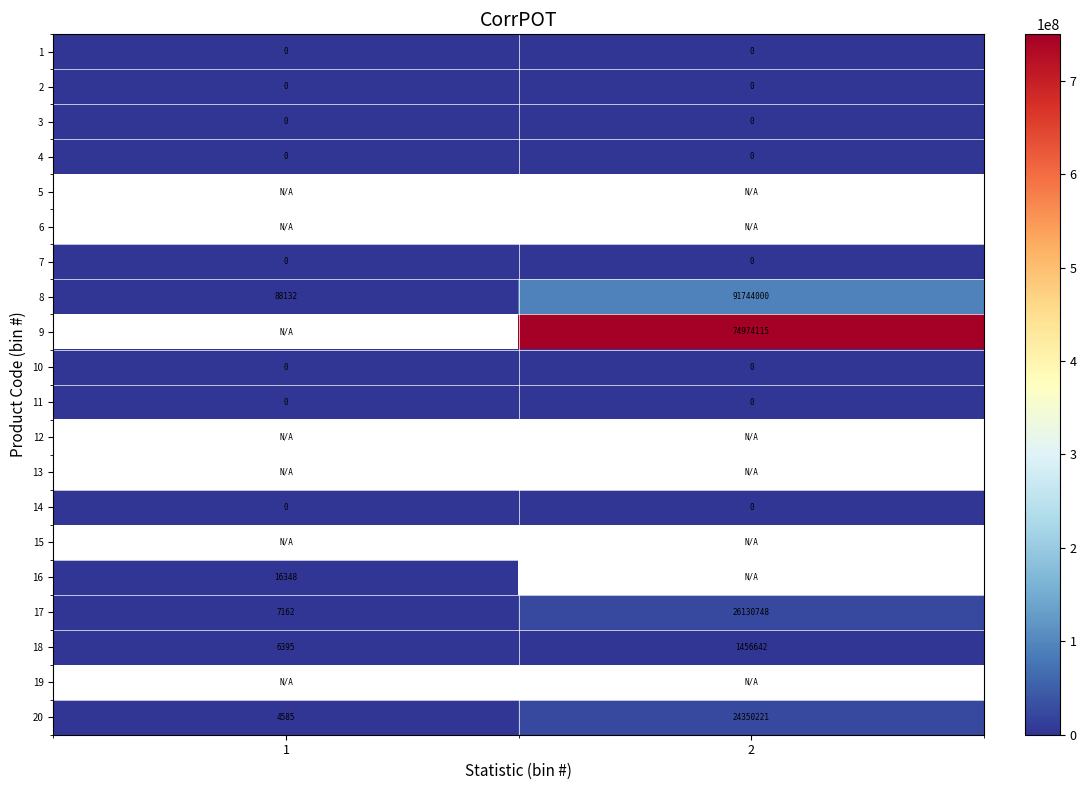

Rank the categories by 8 value from highest to lowest.

2, 1